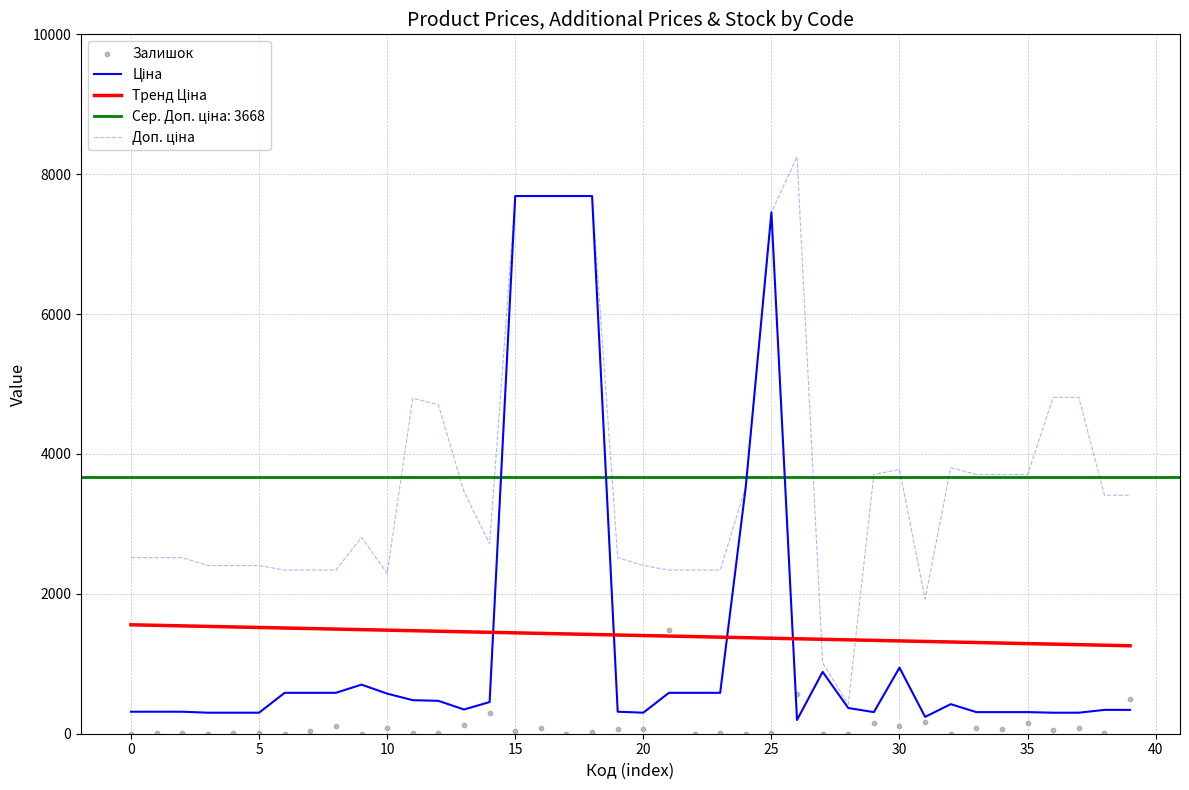

Which series has the largest total across all categories?

Доп. ціна